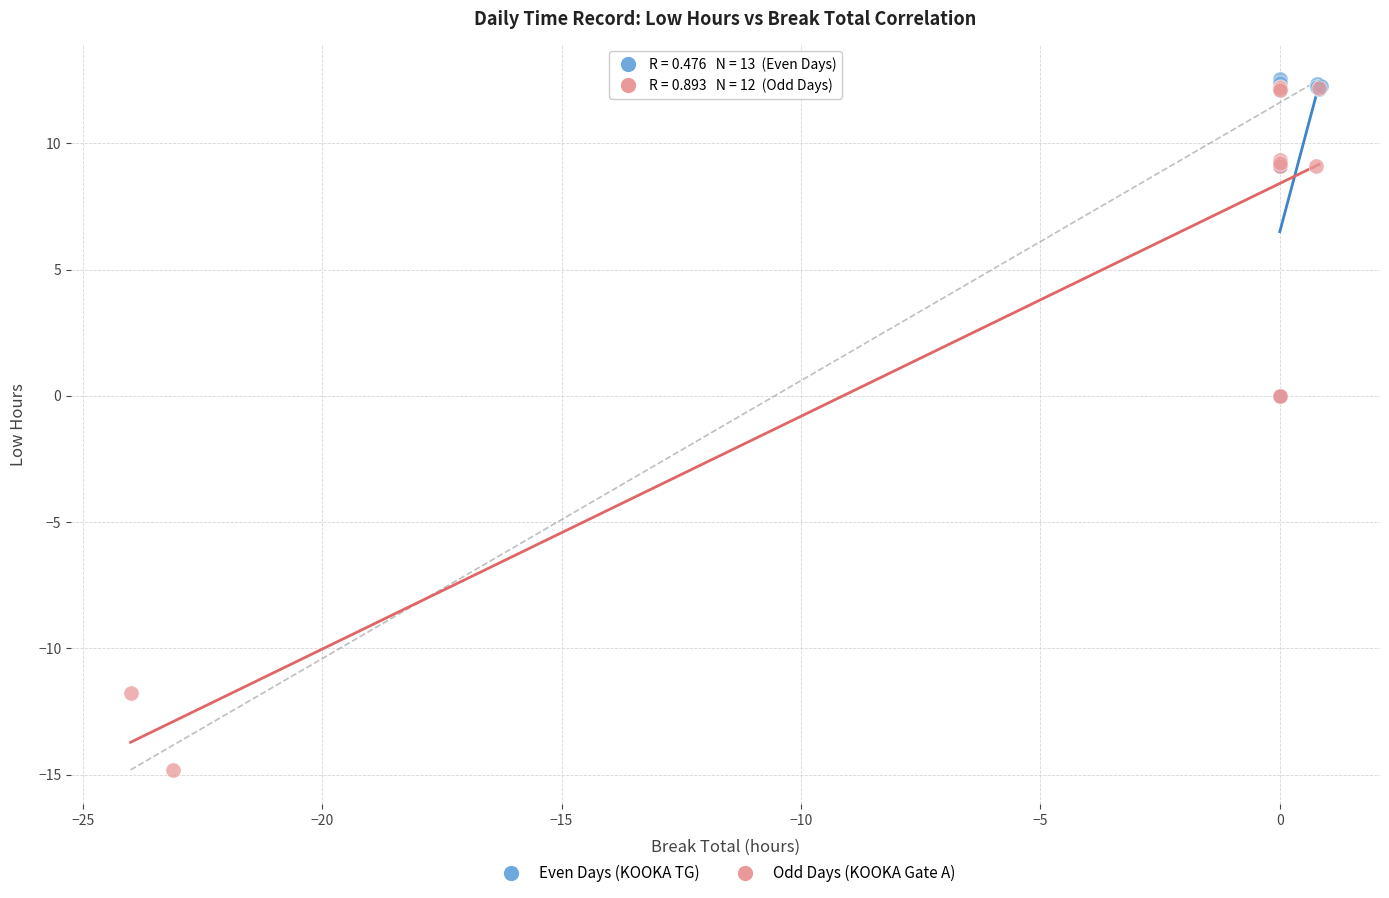

Which series reaches the minimum Y coordinate?

Odd Days (KOOKA Gate A)